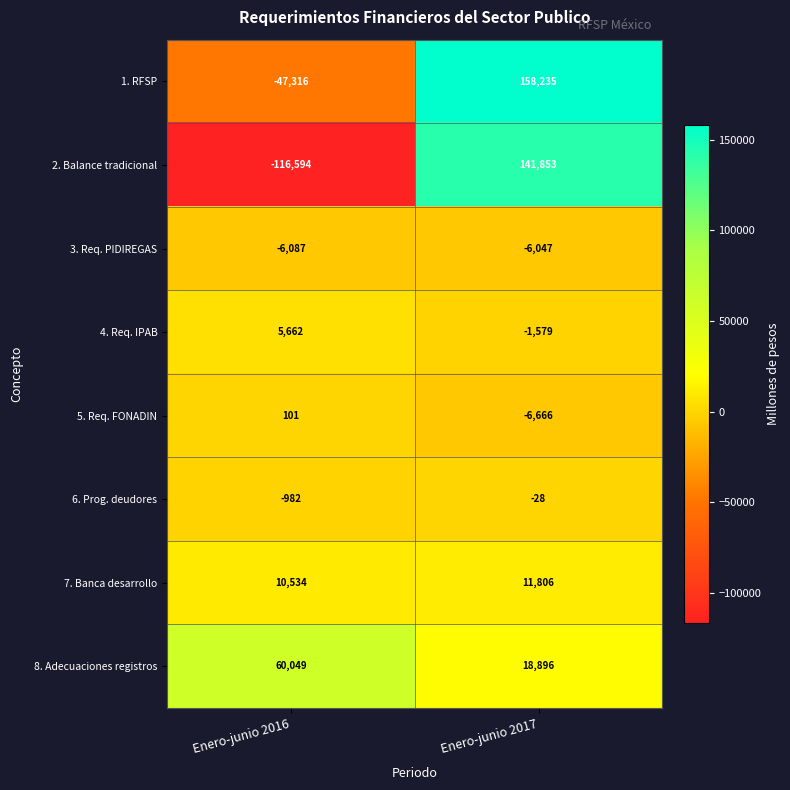

What is the difference between the 7. Banca desarrollo values at Enero-junio 2016 and Enero-junio 2017?

1272